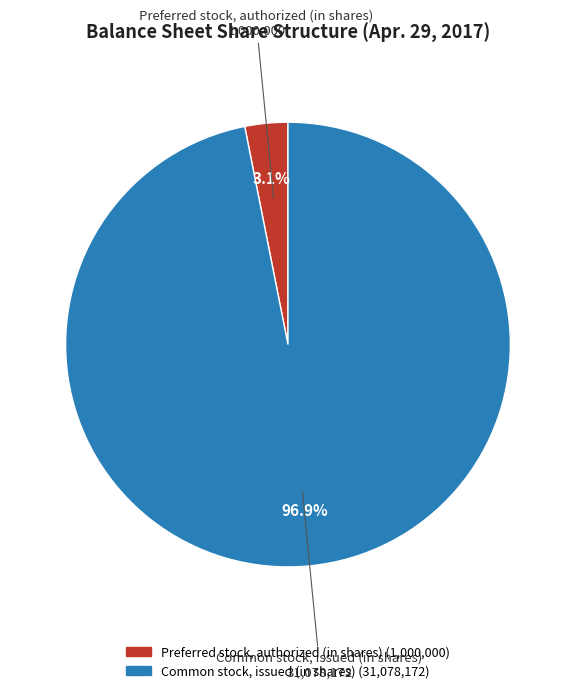

What percentage is the Preferred stock, authorized (in shares) slice, to the nearest percent?

3%